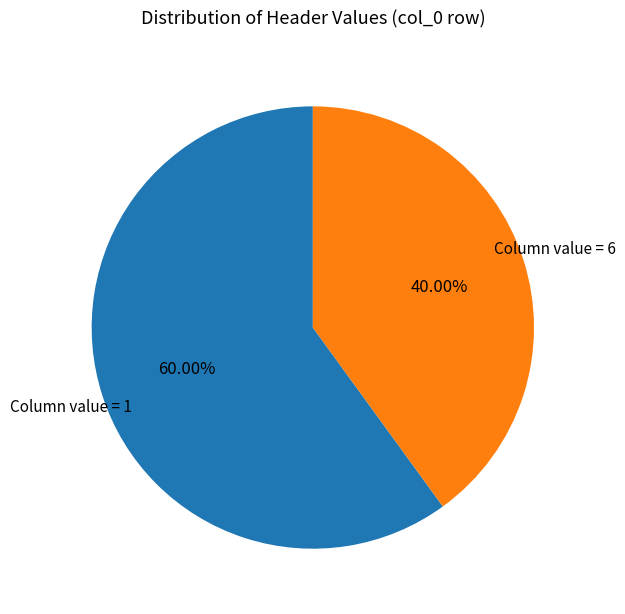

Between Column value = 1 and Column value = 6, which is larger?

Column value = 1